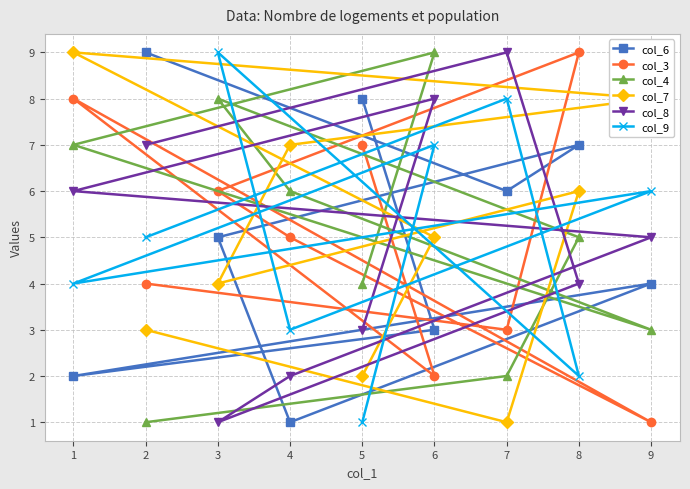

Reading left to right, extract all data points from this chart.

col_6: 1=2	2=9	3=5	4=1	5=8	6=3	7=6	8=7	9=4
col_3: 1=8	2=4	3=6	4=5	5=7	6=2	7=3	8=9	9=1
col_4: 1=7	2=1	3=8	4=6	5=4	6=9	7=2	8=5	9=3
col_7: 1=9	2=3	3=4	4=7	5=2	6=5	7=1	8=6	9=8
col_8: 1=6	2=7	3=1	4=2	5=3	6=8	7=9	8=4	9=5
col_9: 1=4	2=5	3=9	4=3	5=1	6=7	7=8	8=2	9=6